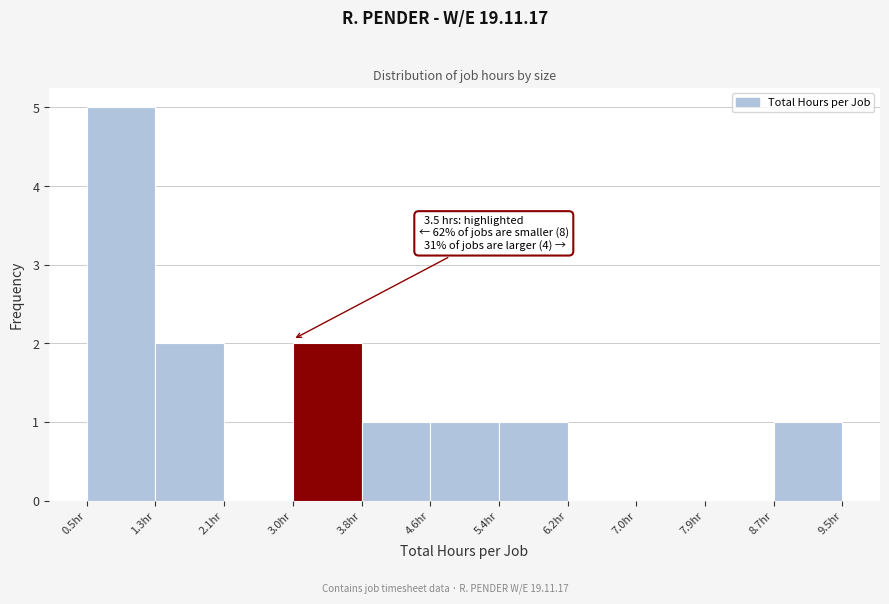

Which range on the x-axis has the tallest bar?

0.5 to 1.3